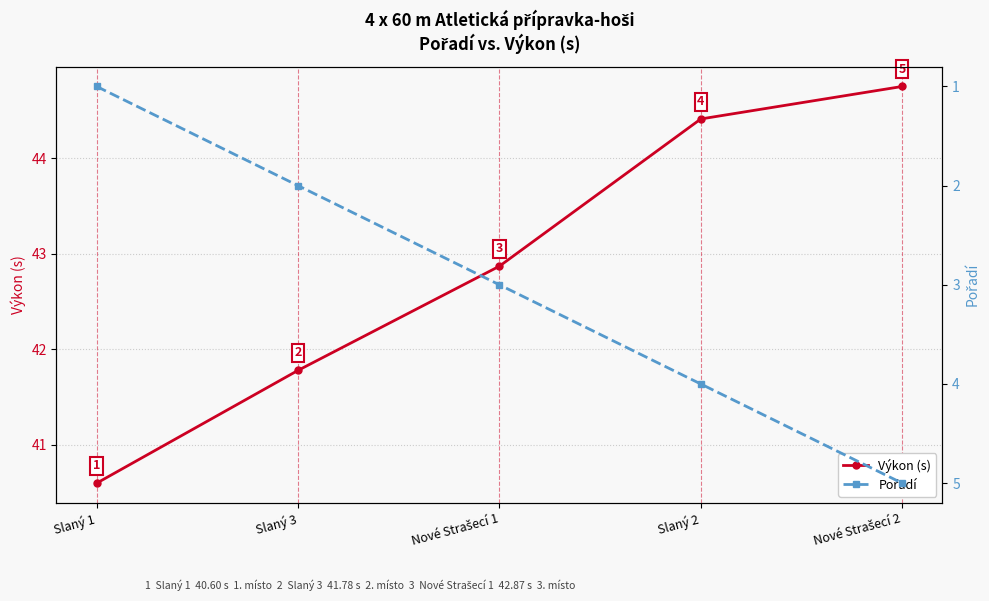

List the series in order of their peak value, highest first.

Výkon (s), Pořadí